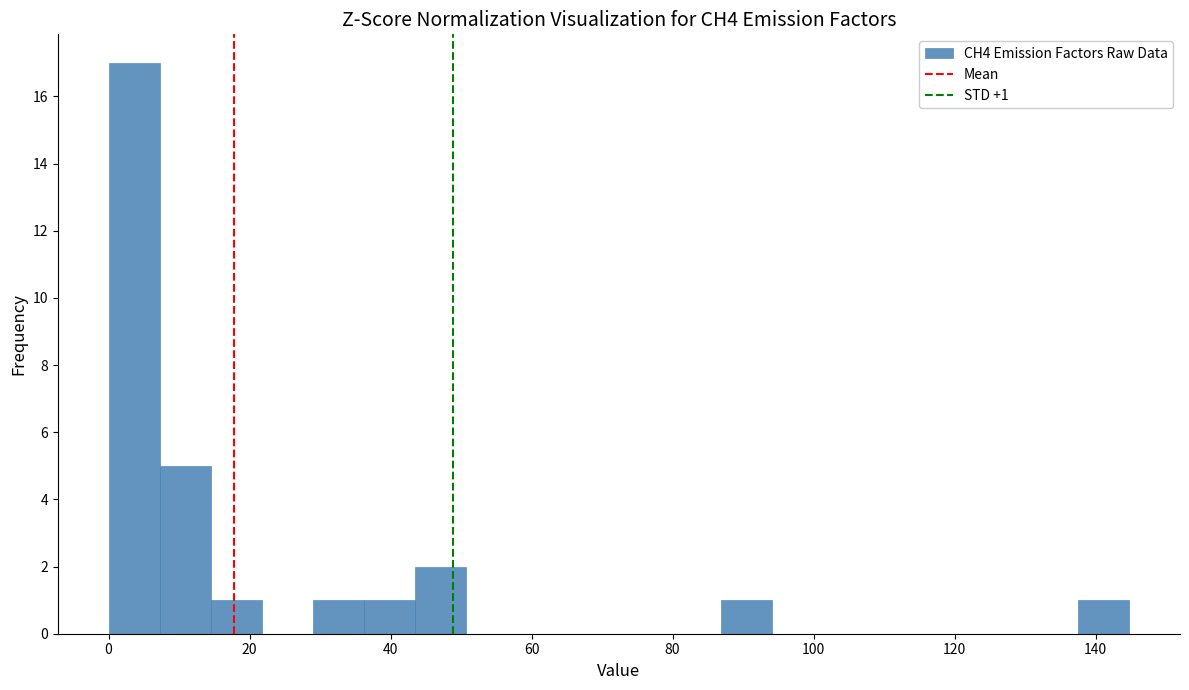

Around what value on the x-axis is the tallest bar? Give the approximate position of its centre, as read against the axis.

4